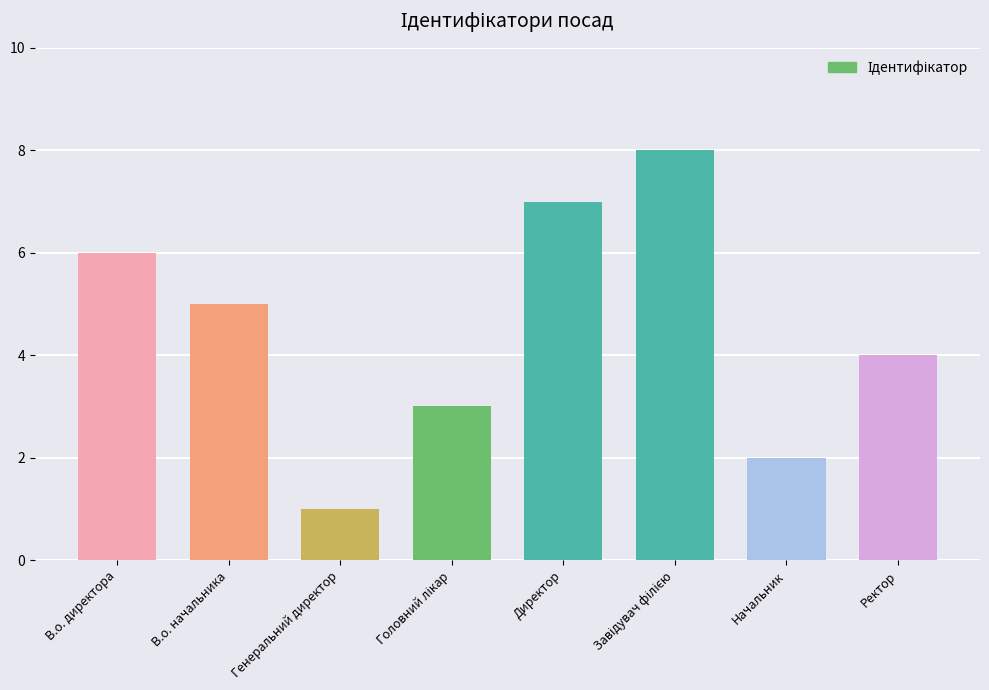

Which label corresponds to the smallest value in the chart?

Генеральний директор